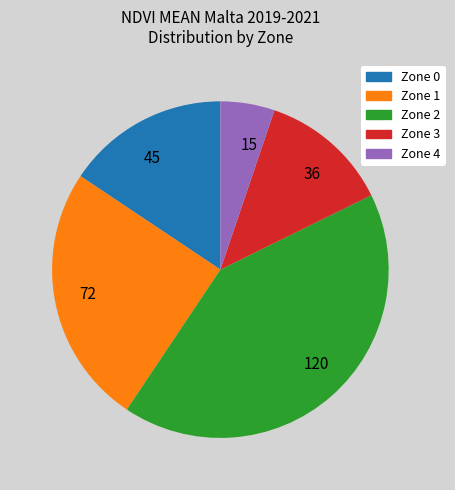

The 15 slice represents 1% of the pie. True or false?

False